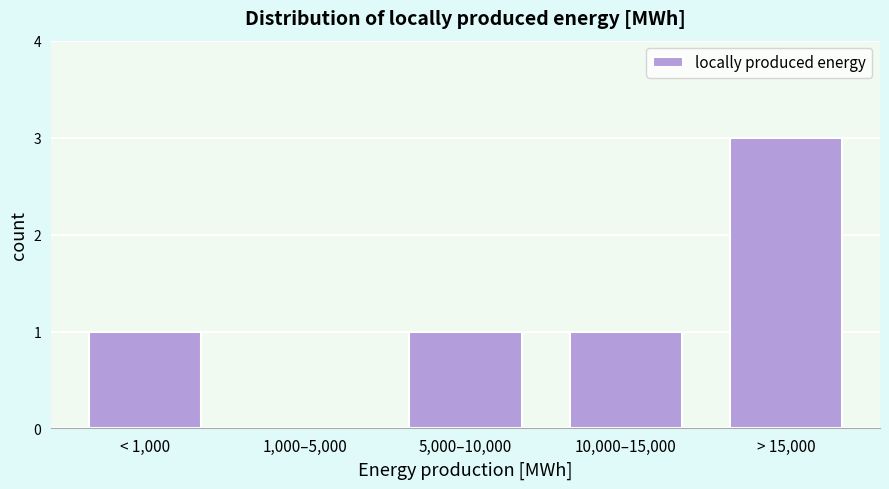

Reading left to right, transcribe all the data shown in this chart.

< 1,000=1	1,000–5,000=0	5,000–10,000=1	10,000–15,000=1	> 15,000=3